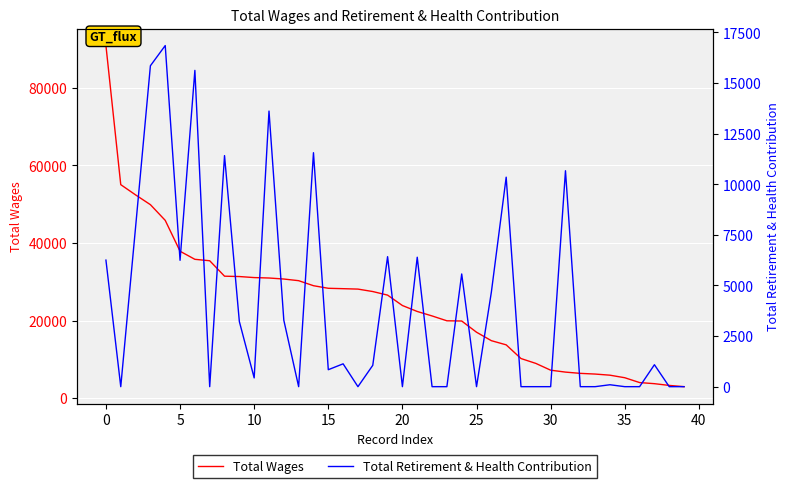

The value of Total Wages at 25 is 16983. True or false?

True